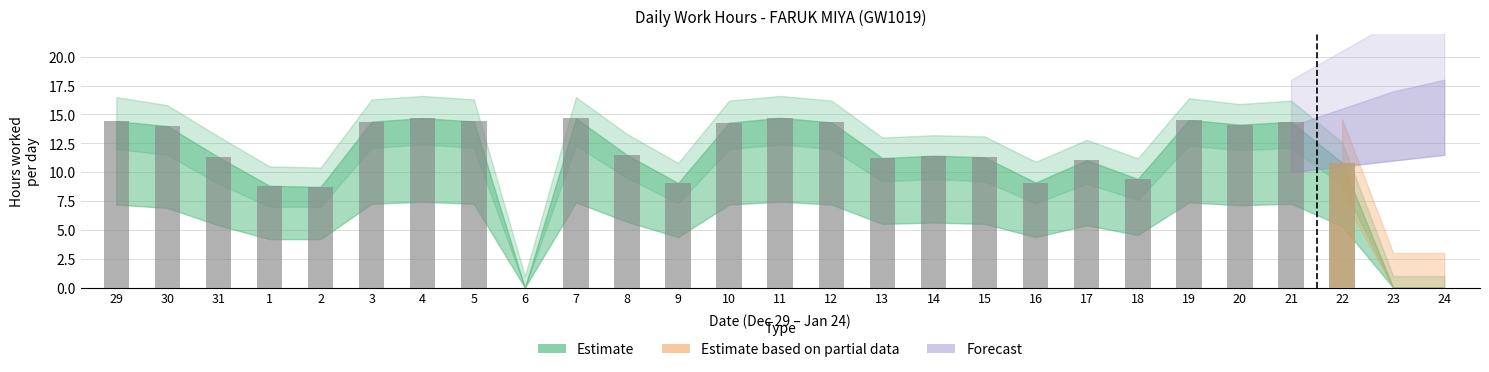

How many bars are there in total?

27